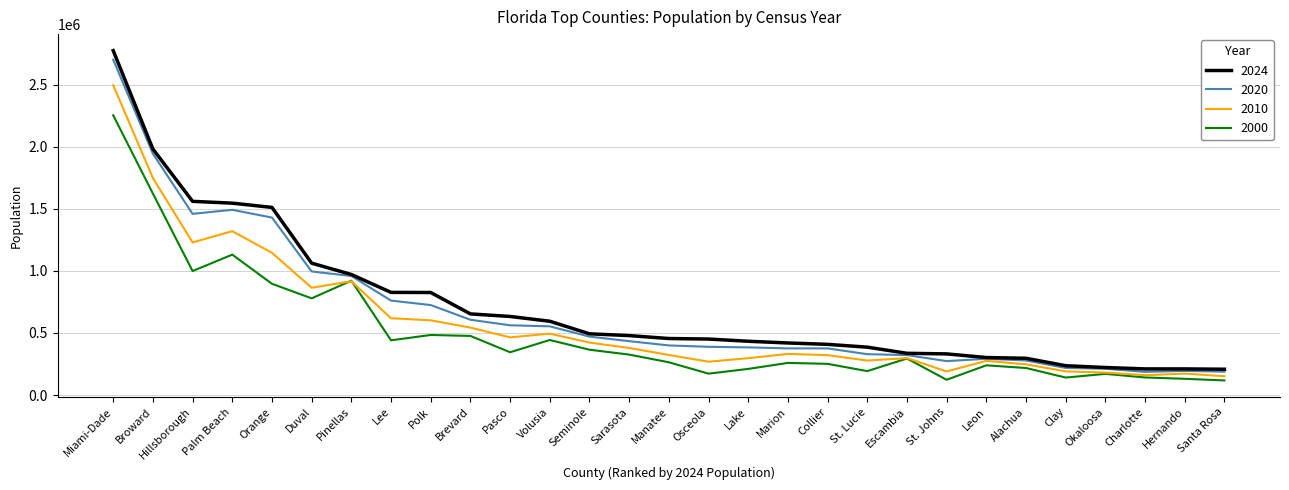

How many lines are shown in the chart?

4